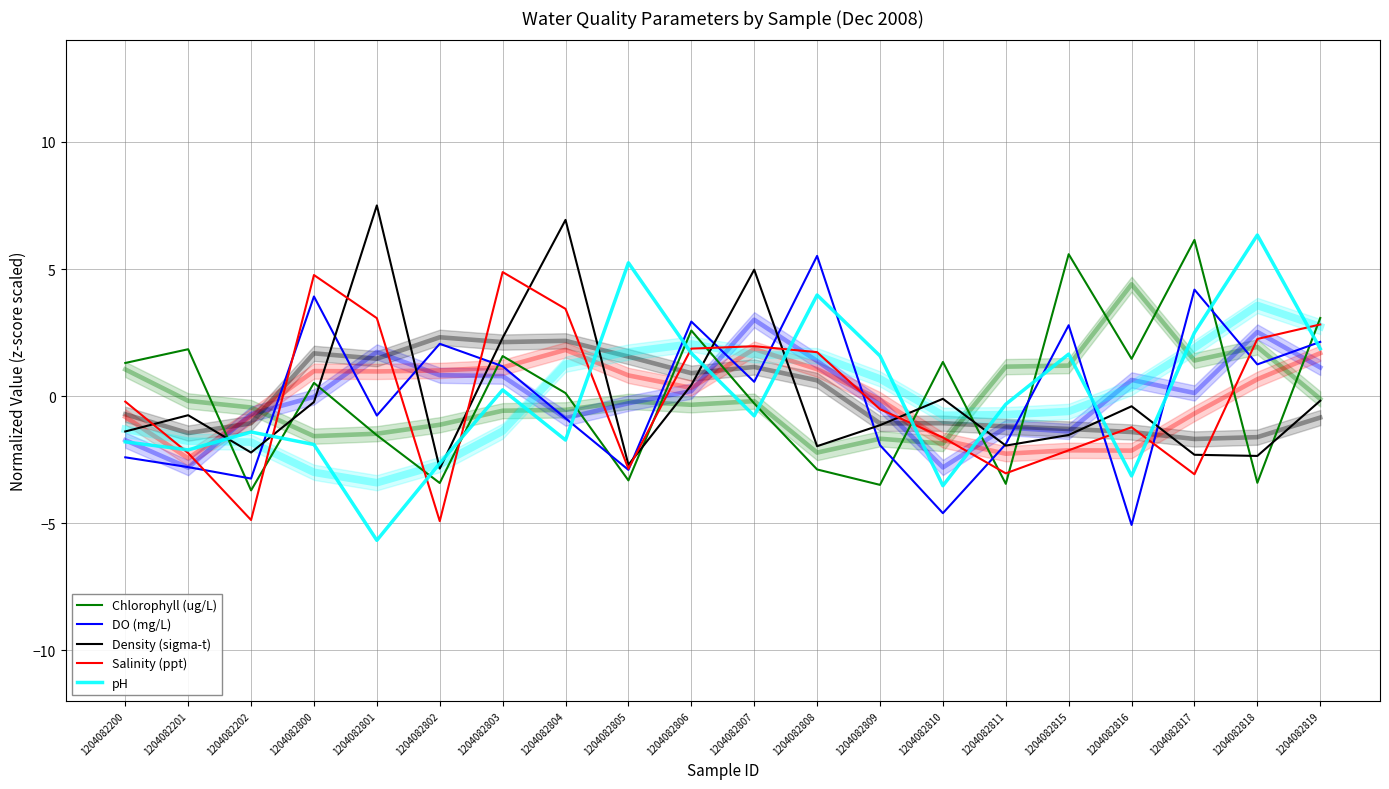

What value does the Chlorophyll (ug/L) series have at 1204082802?

-3.4